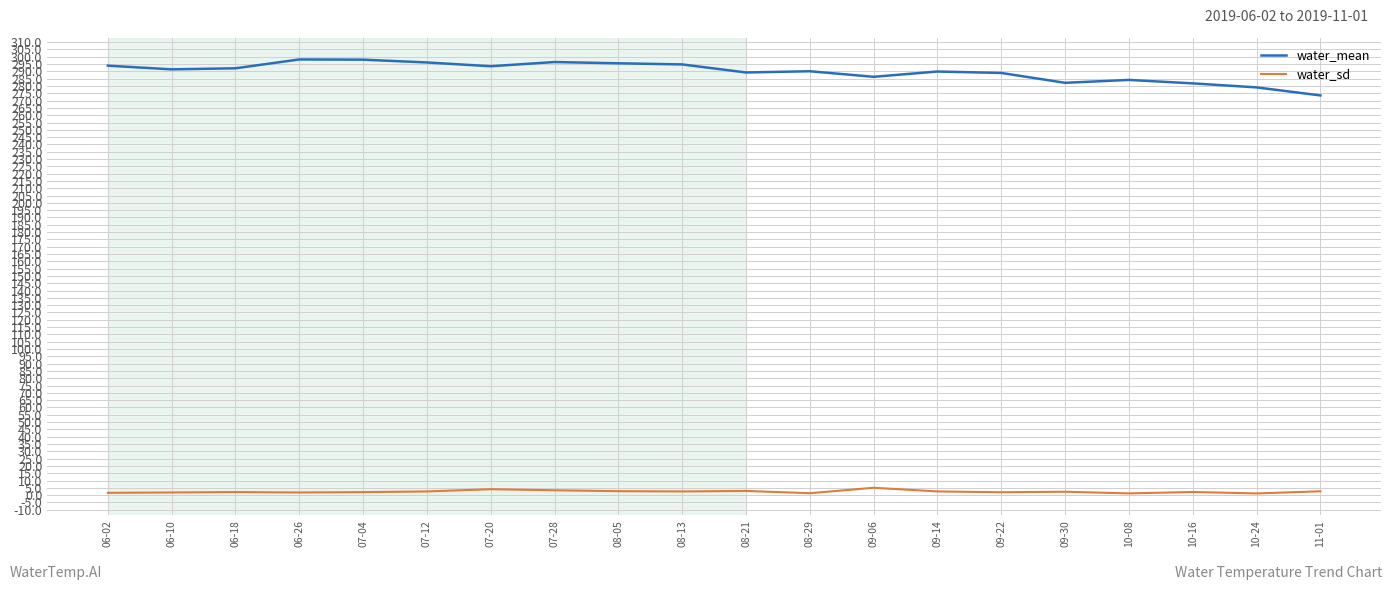

True or false: water_sd and water_mean cross at least once.

False